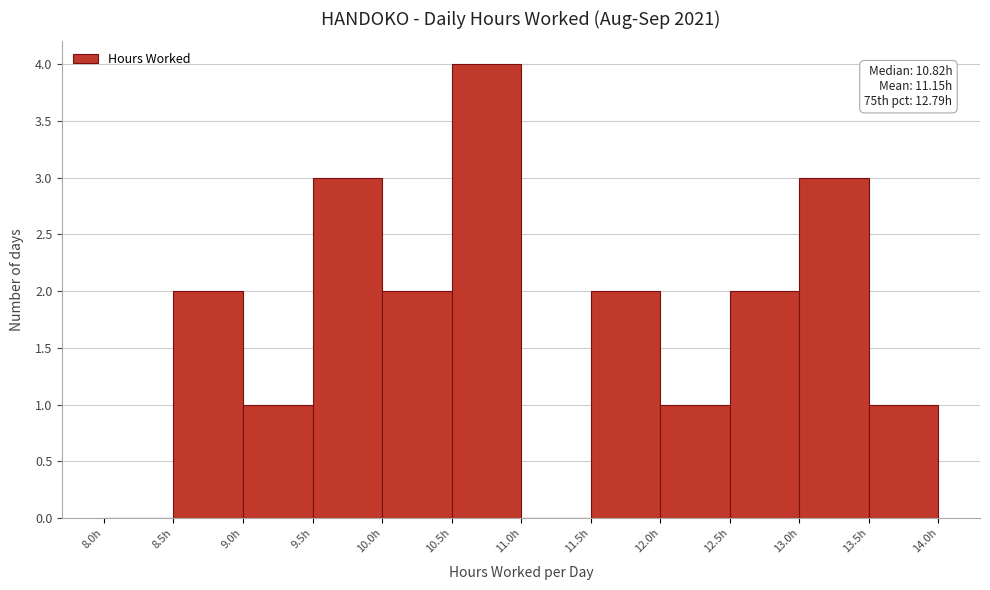

Which range on the x-axis has the tallest bar?

10.5 to 11.0